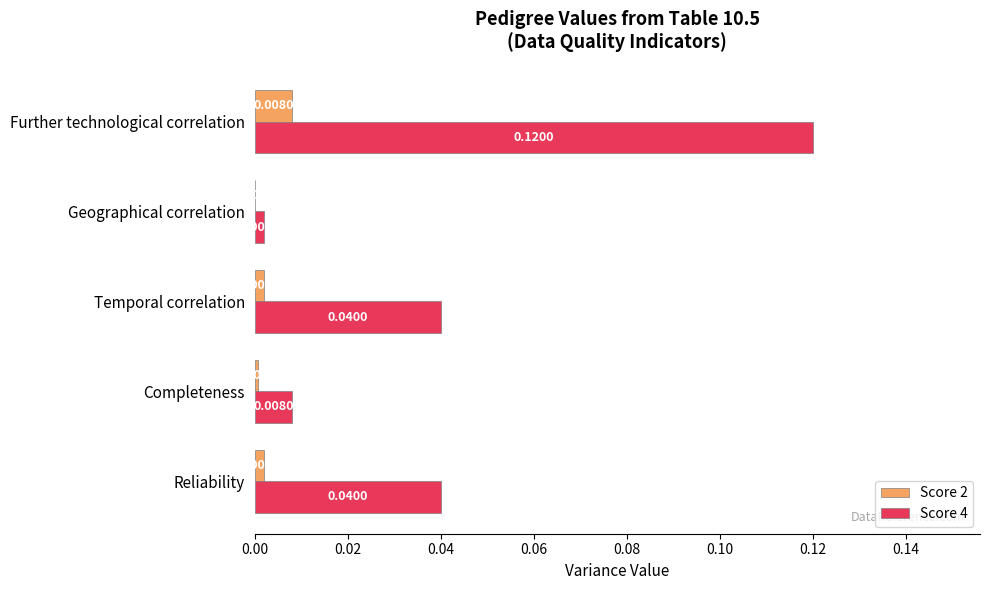

Between Completeness and Temporal correlation, which series saw the biggest shift?

Score 4